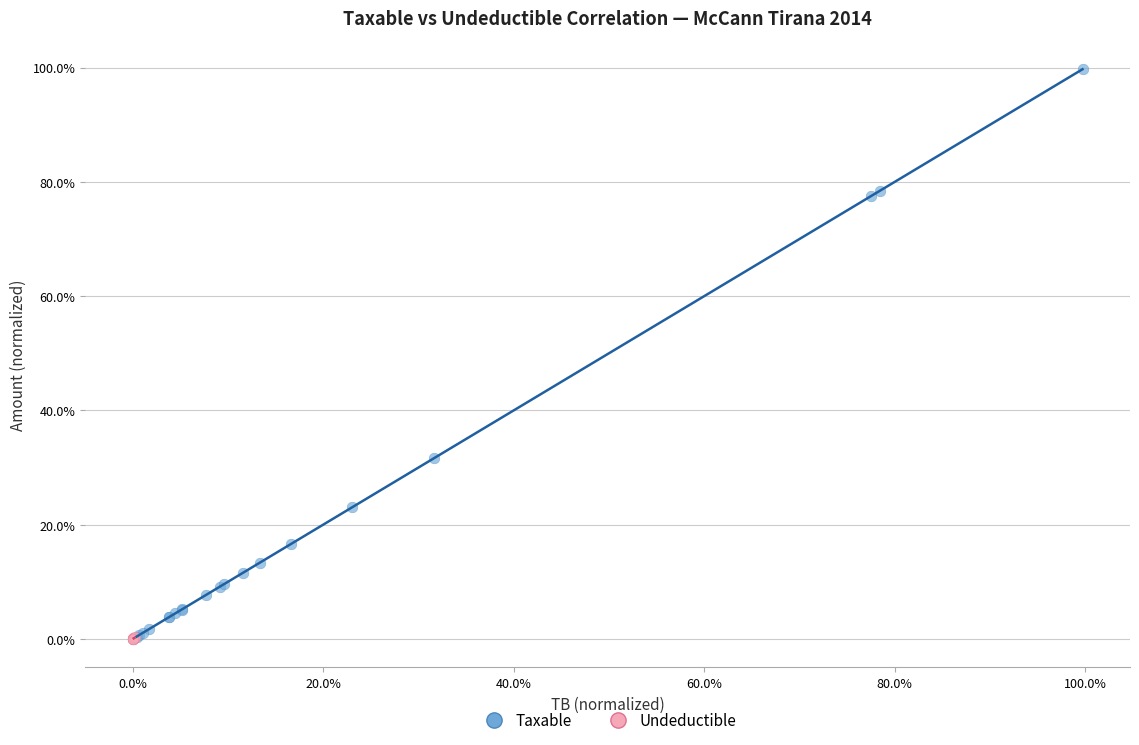

What are all the series names shown in the legend?

Taxable, Undeductible